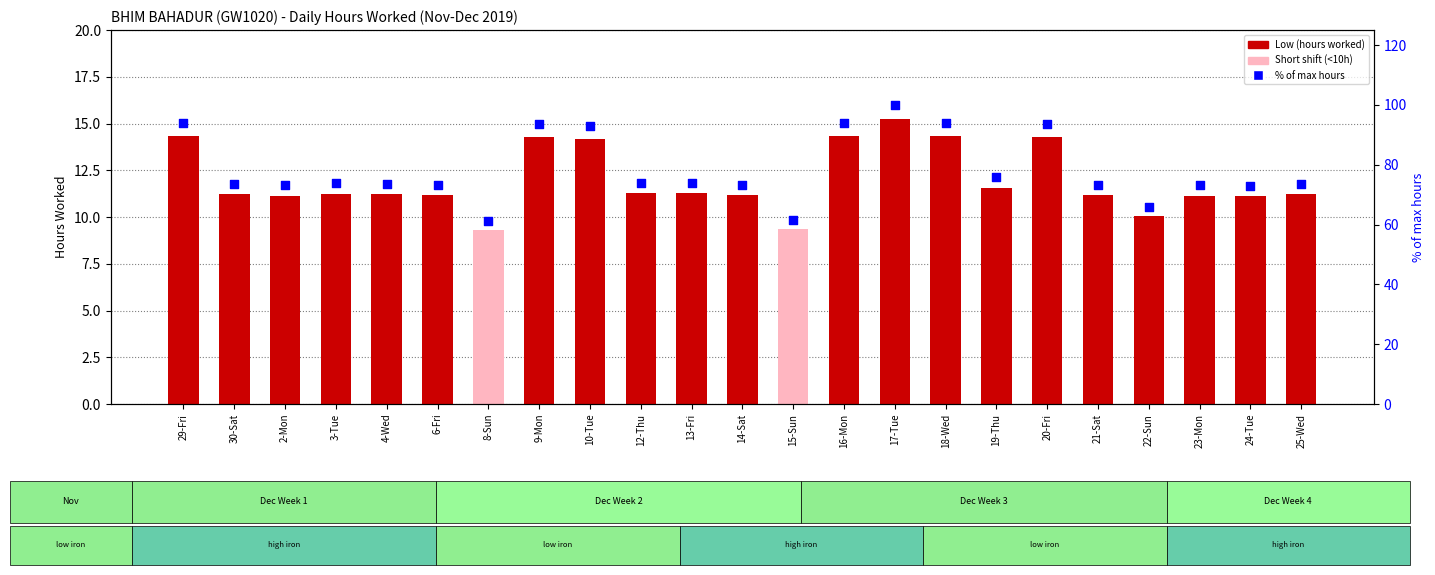

Which series contains the highest Y value?

% of max hours